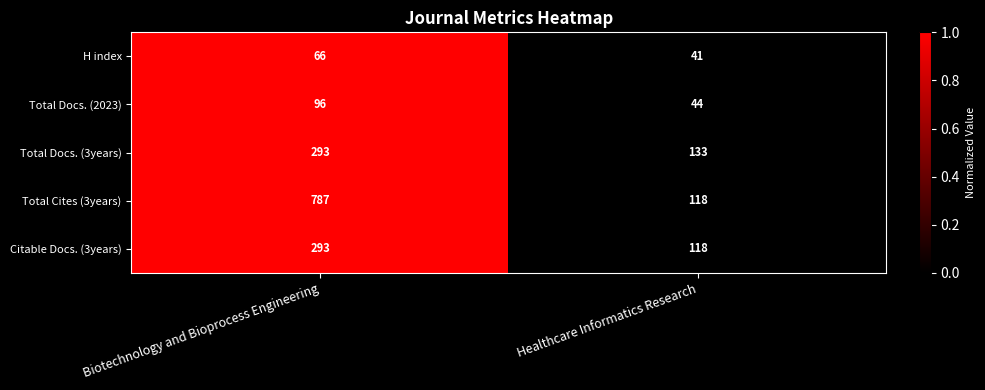

Which series has the widest spread of values?

Total Cites (3years)